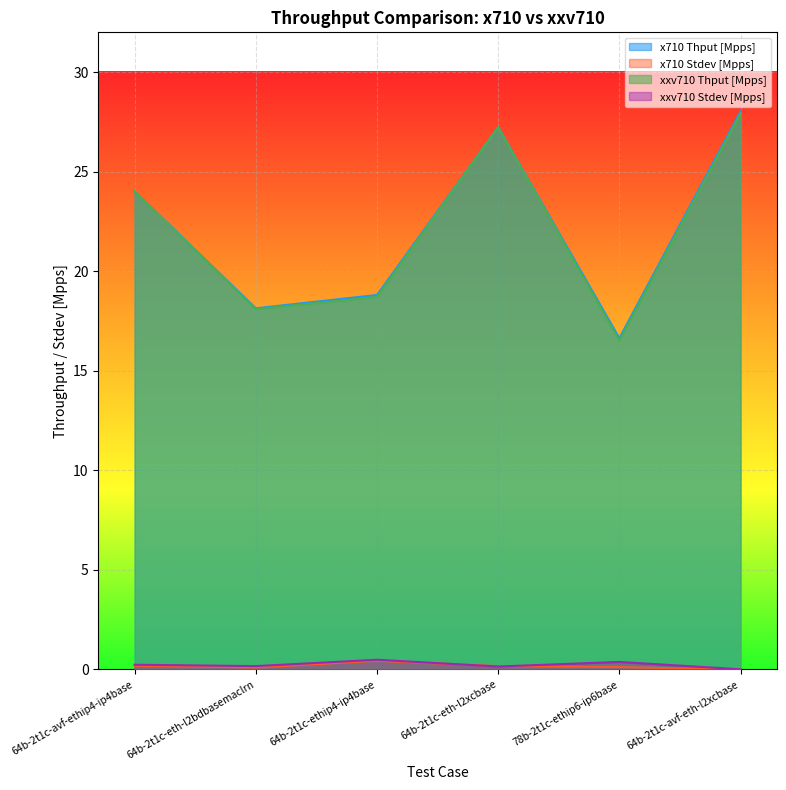

What is the sum of all x710 Stdev [Mpps] values?

1.0